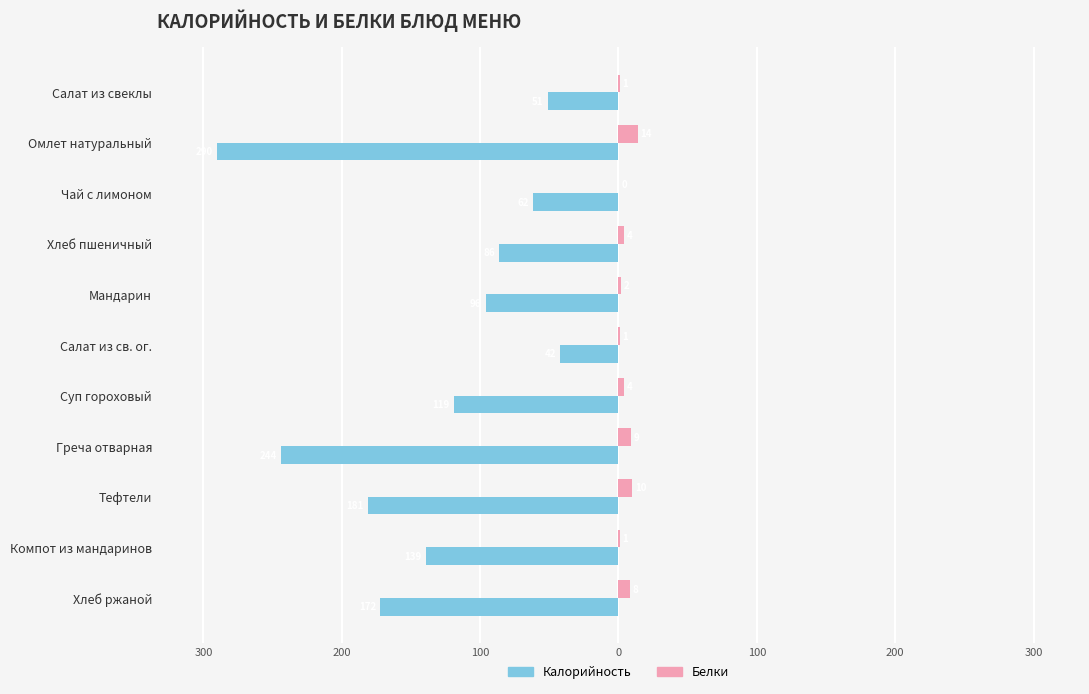

What are all the series names shown in the legend?

Калорийность, Белки